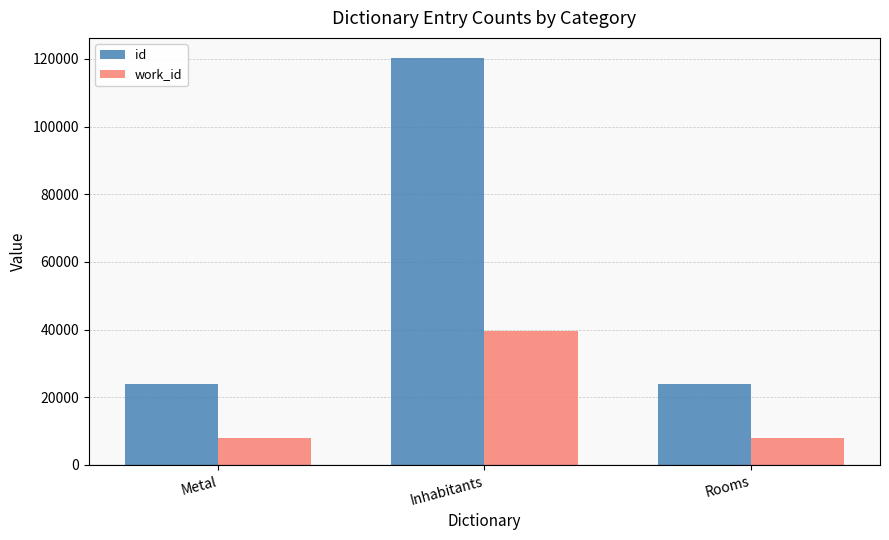

Which category has the highest value across all series?

Inhabitants